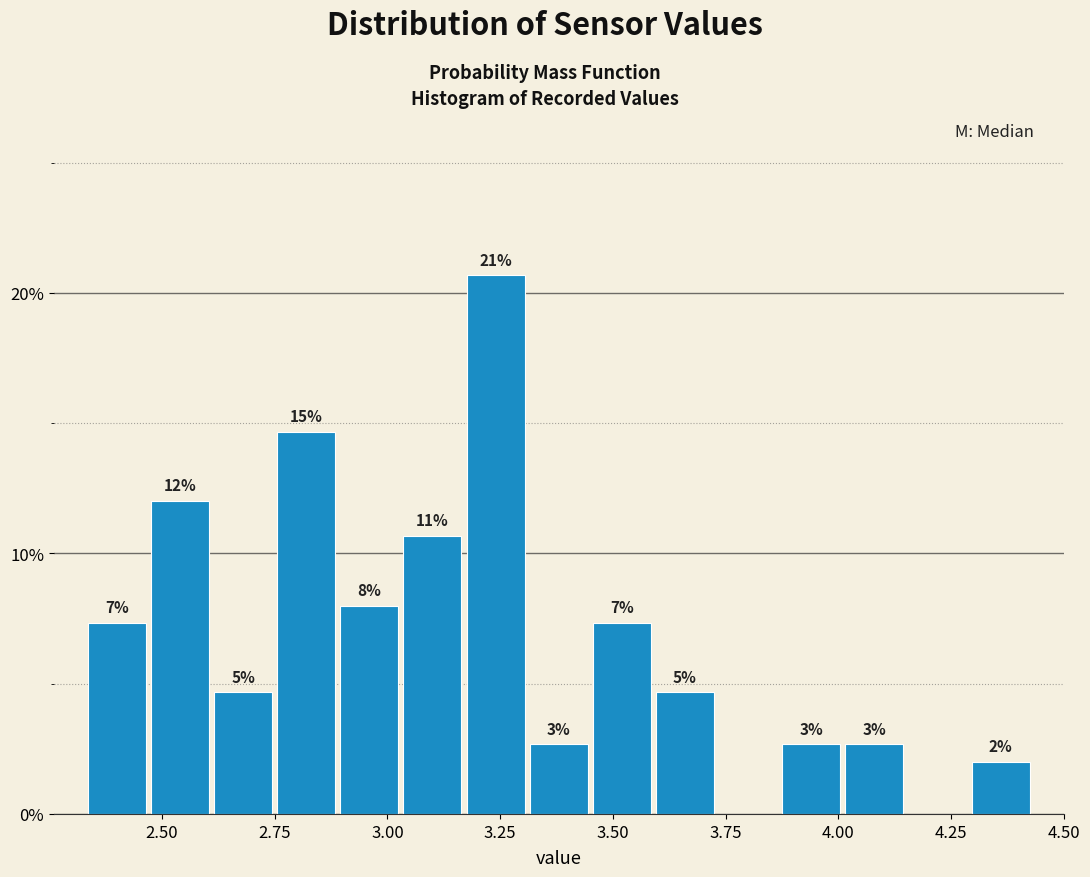

Around what value on the x-axis is the tallest bar? Give the approximate position of its centre, as read against the axis.

3.25